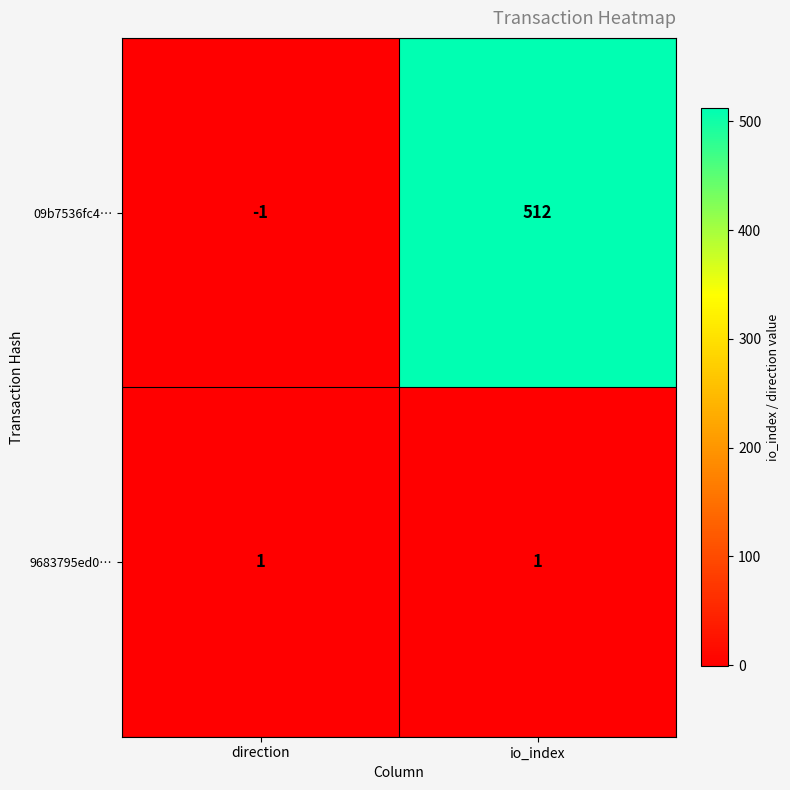

What is the difference between the highest and lowest values at direction?

2